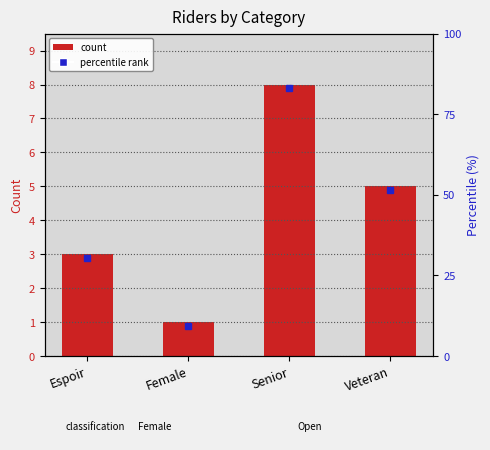

What is the smallest value displayed?

1